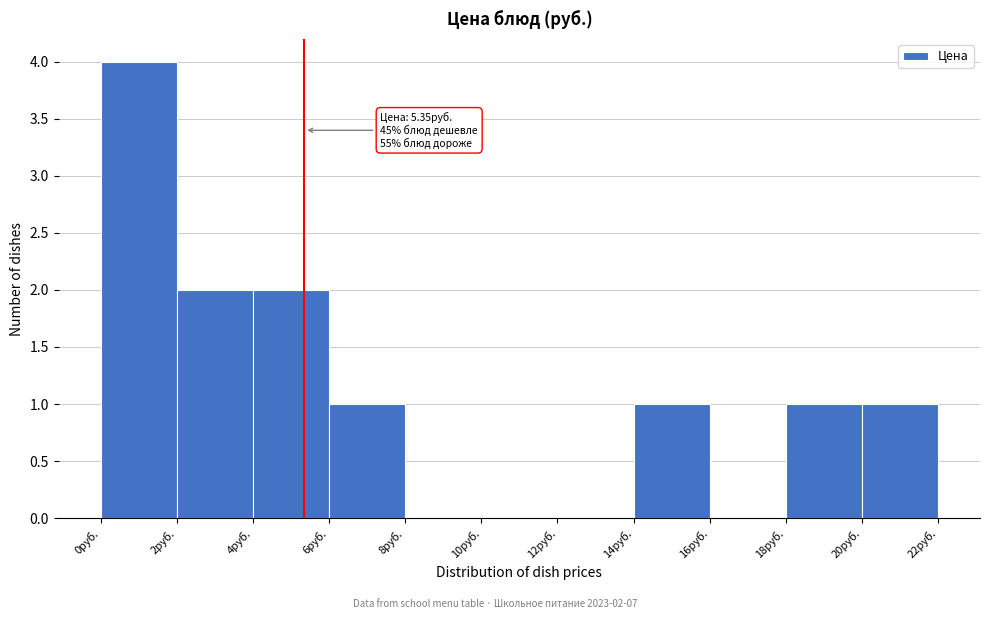

Over which range of the x-axis is the bar tallest?

0 to 2